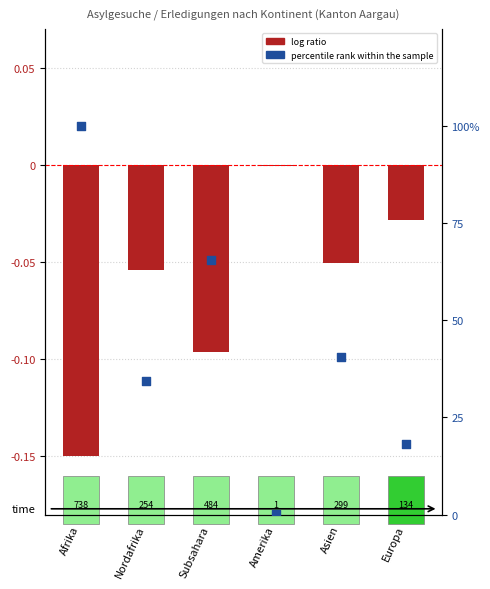

Which series contains the highest Y value?

percentile rank within the sample